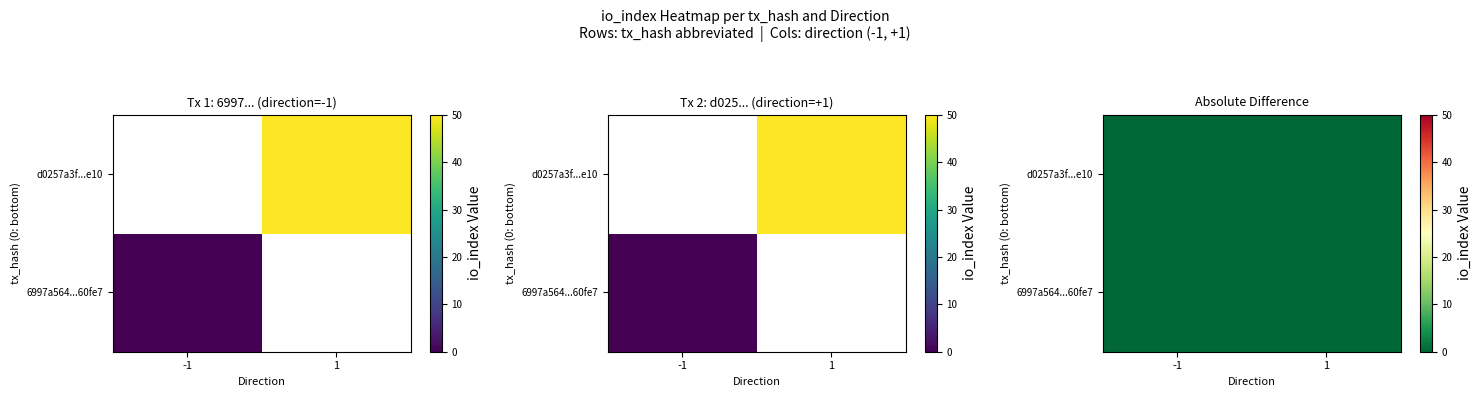

What is the difference between the highest and lowest values at io_index?

50